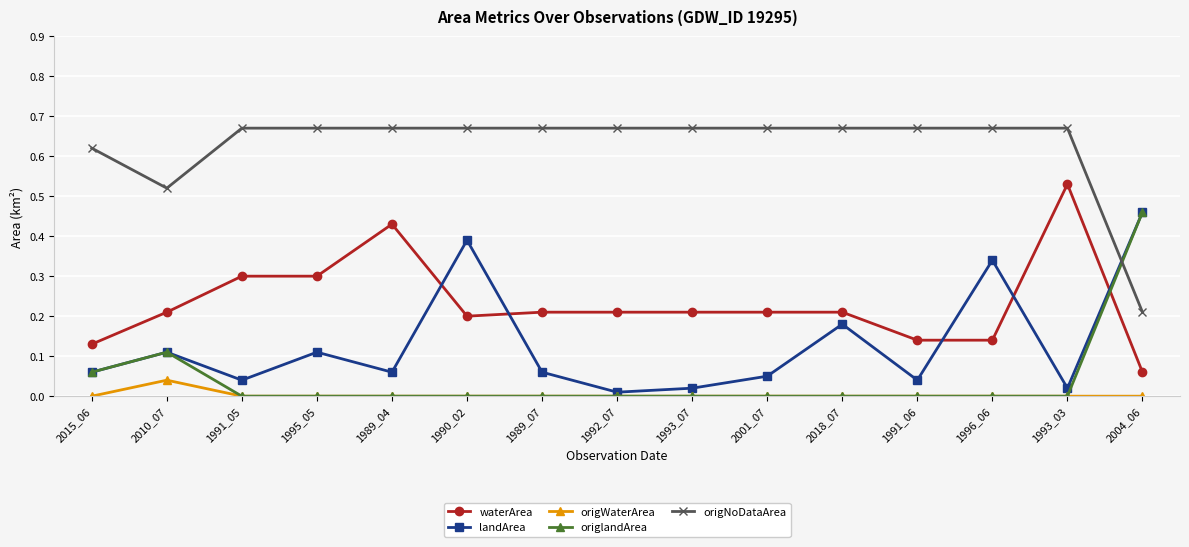

True or false: waterArea and origNoDataArea intersect in this chart.

False